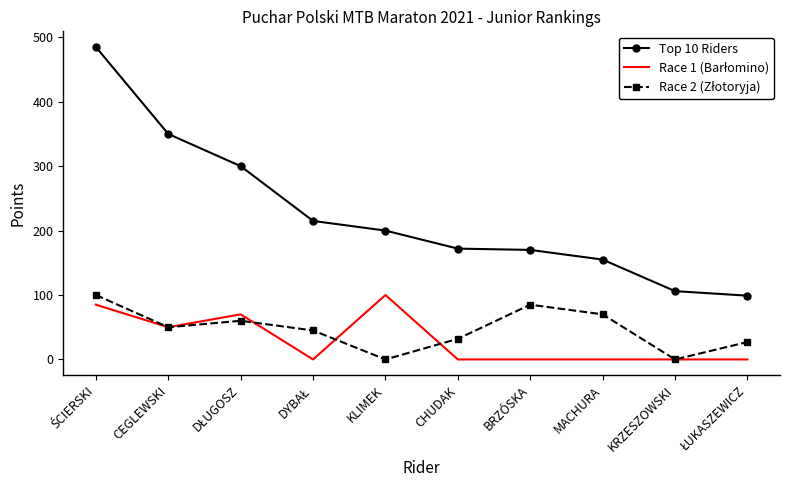

How many series are shown in this chart?

3